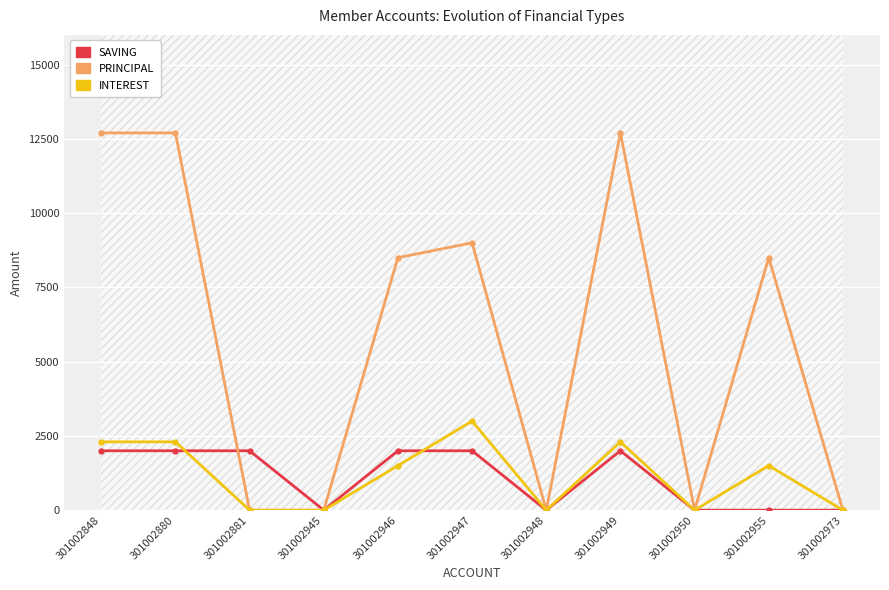

True or false: INTEREST and PRINCIPAL cross at least once.

False